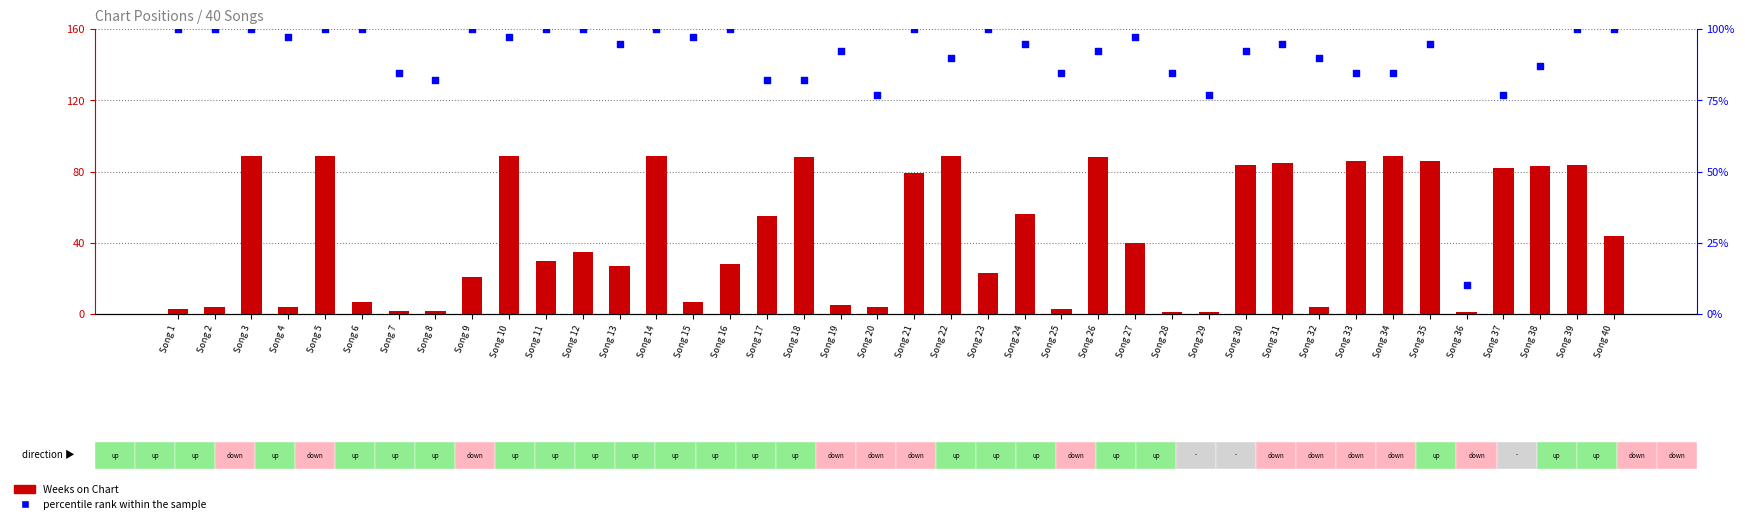

Which series contains the lowest Y value?

Weeks on Chart